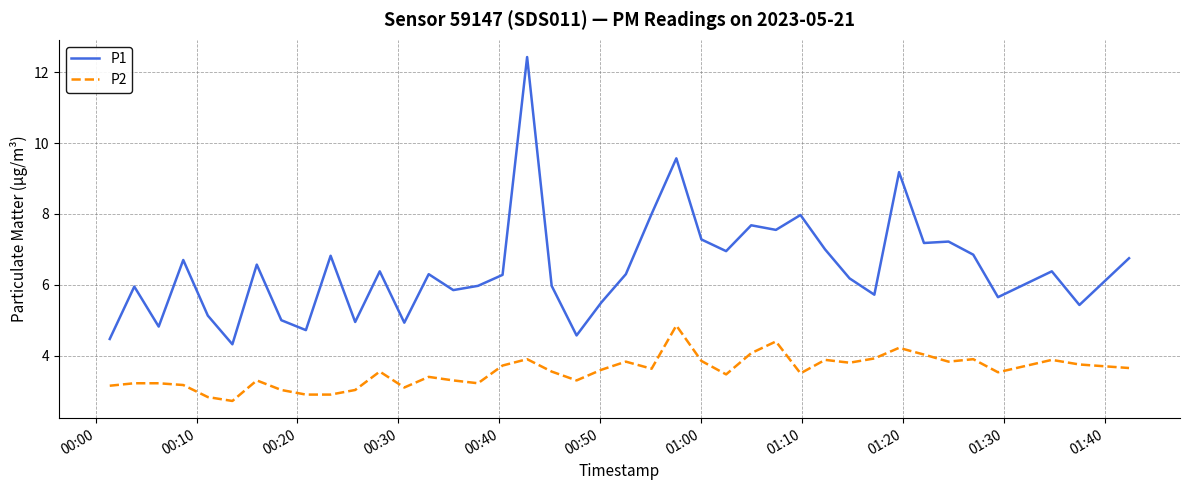

Which series has the largest range (max minus min)?

P1